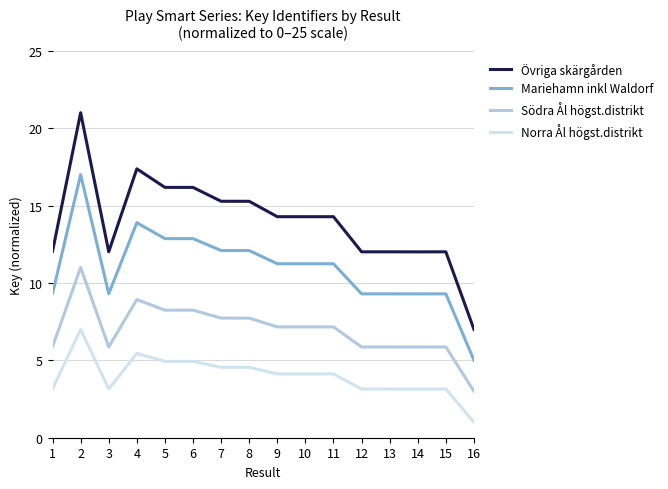

What is the minimum value for Norra Ål högst.distrikt?

1.0